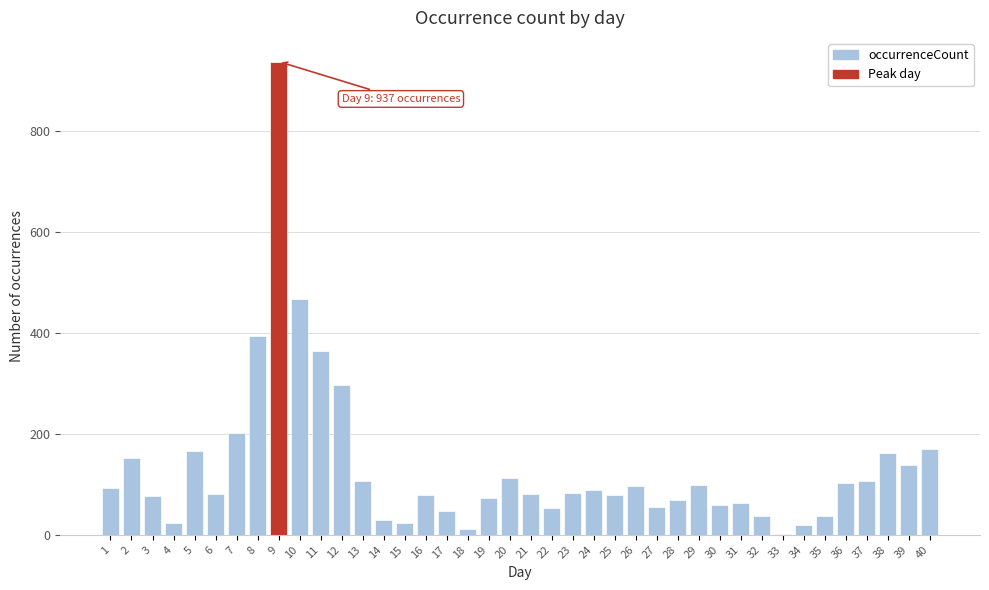

The value at 11 is 364. True or false?

True